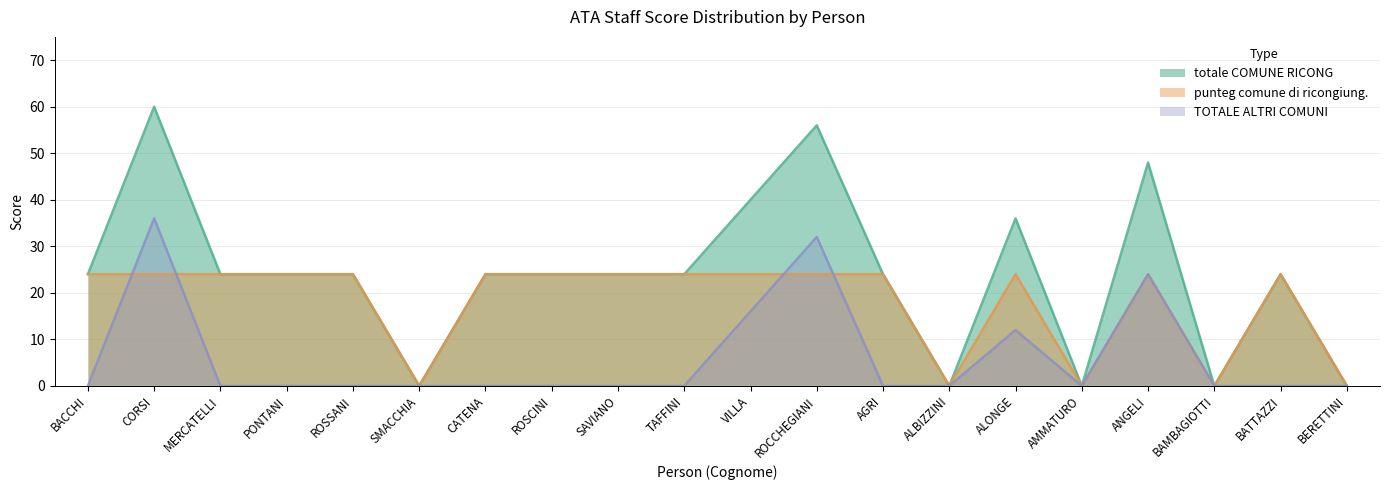

What is the difference between the maximum and minimum values in the totale COMUNE RICONG series?

60